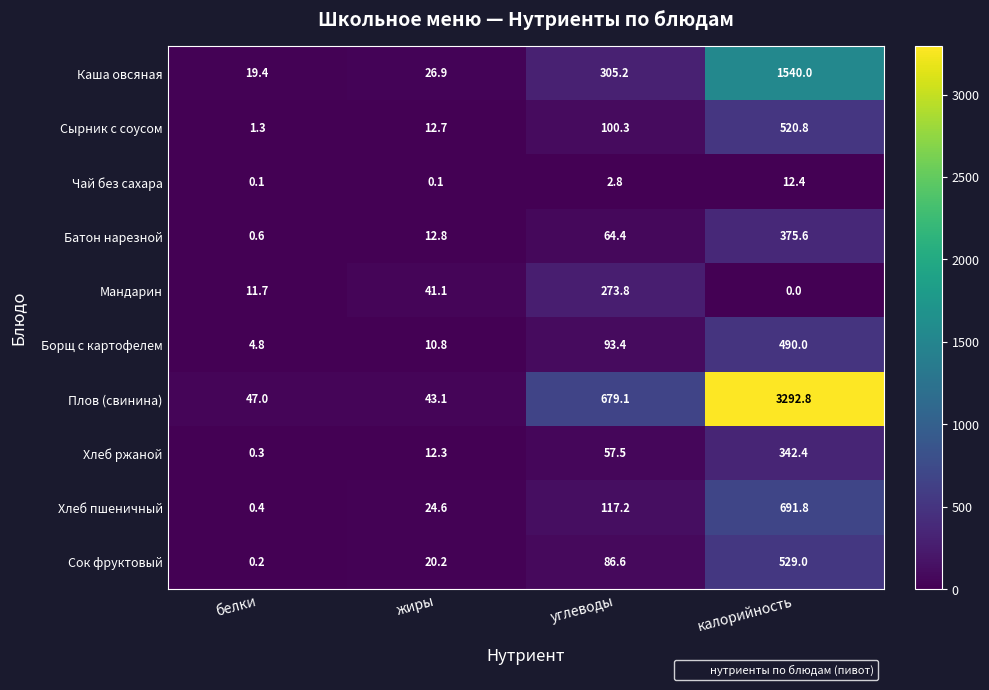

What is the total value across all series at жиры?

204.6